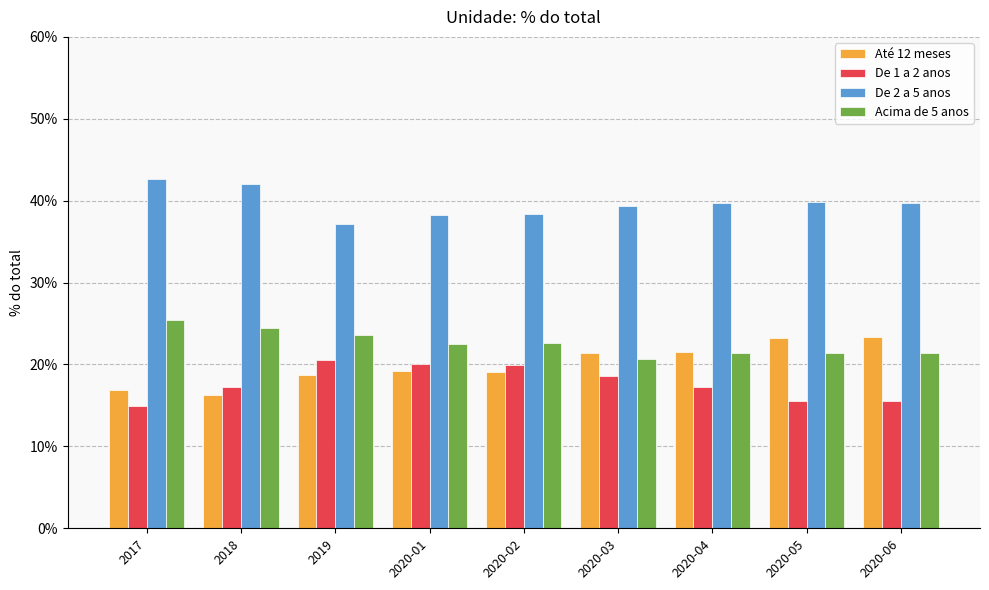

Which category has the lowest value in the Acima de 5 anos series?

2020-03